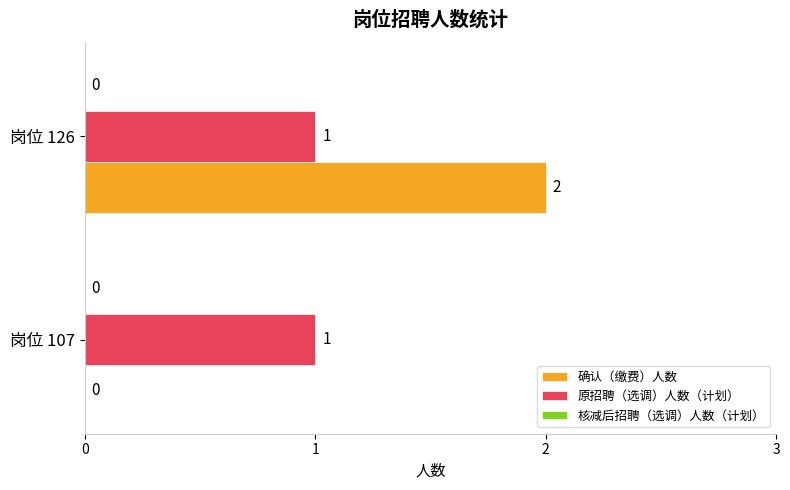

What is the total value across all series at 岗位 126?

3